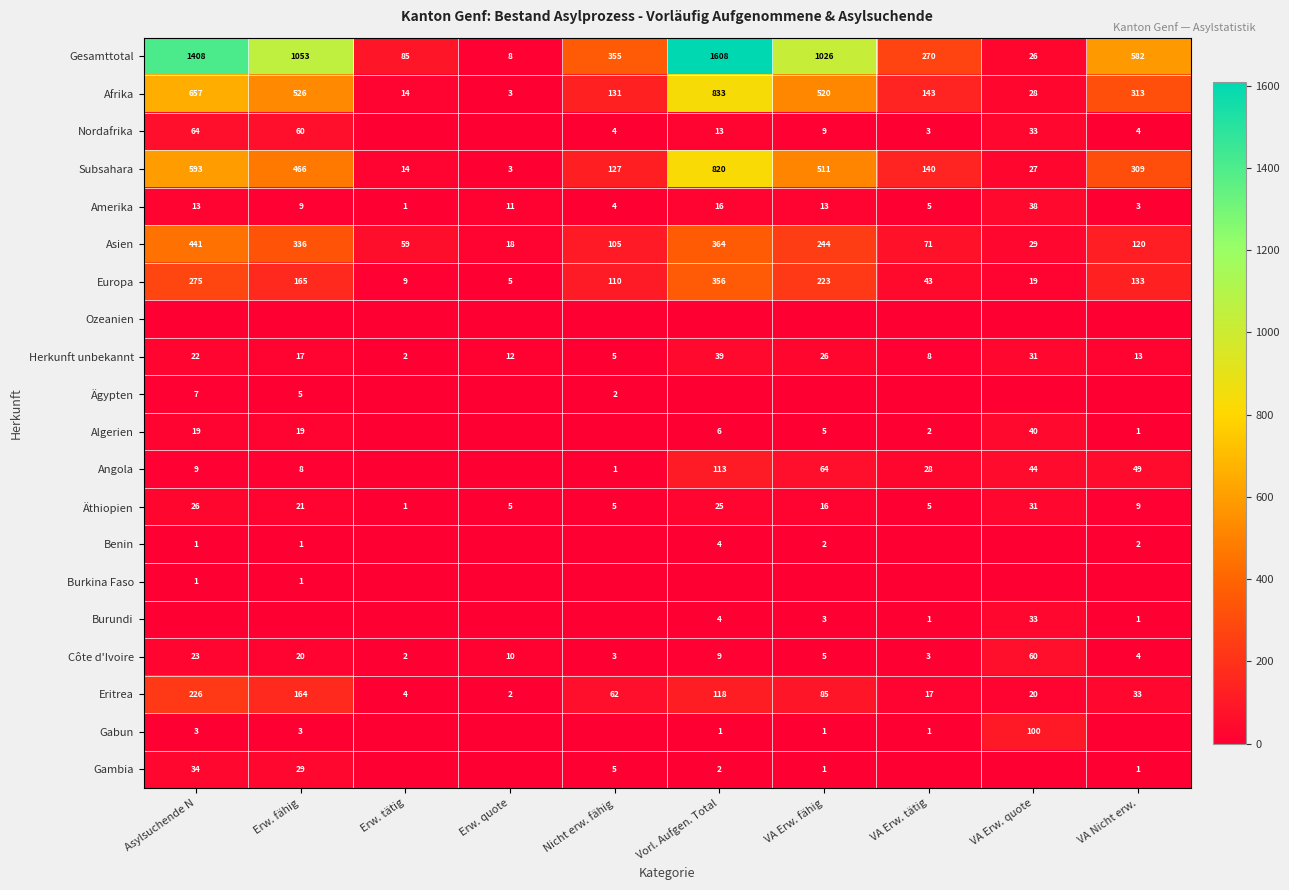

The value of Benin at Asylsuchende N is 1. True or false?

True